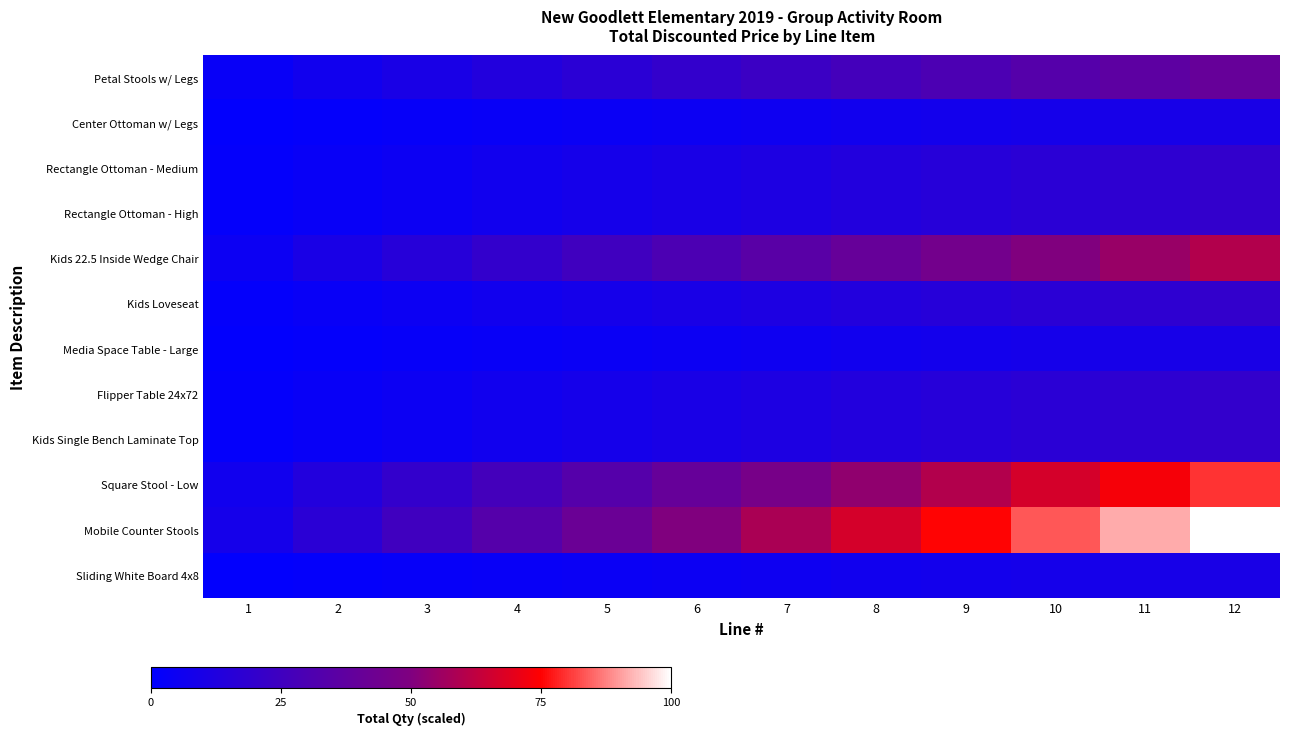

What is the difference between the highest and lowest values at 6?

45.0